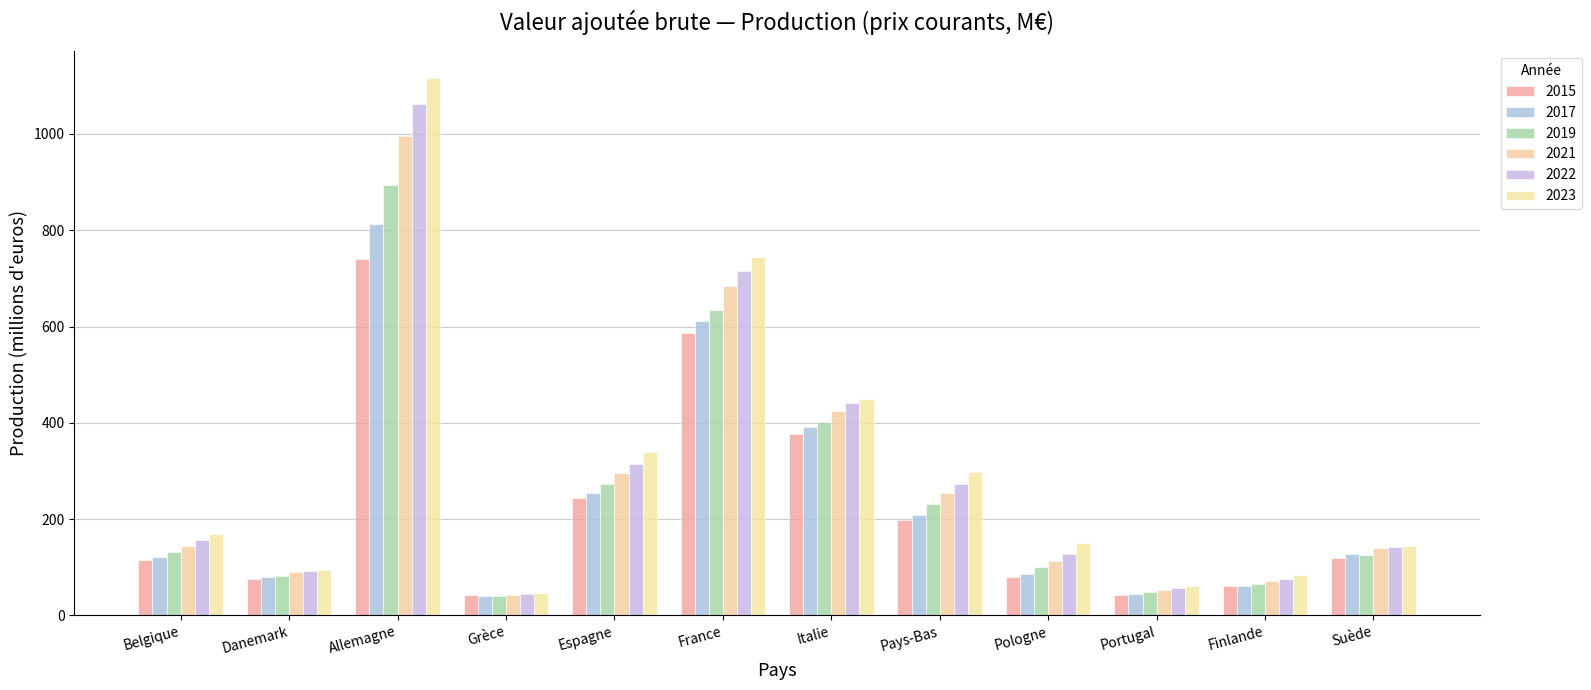

What is the label of the 10th bar from the left?

Portugal